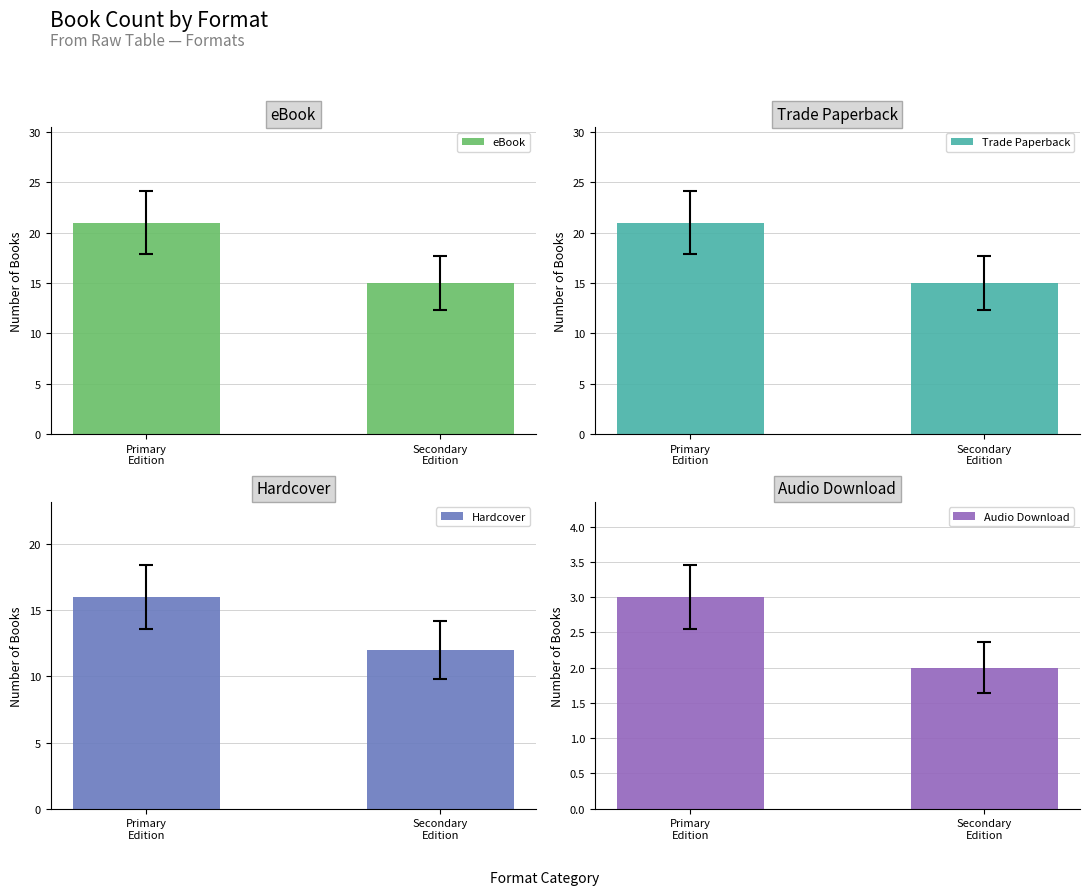

What is the label of the 1st bar from the right?

Secondary
Edition